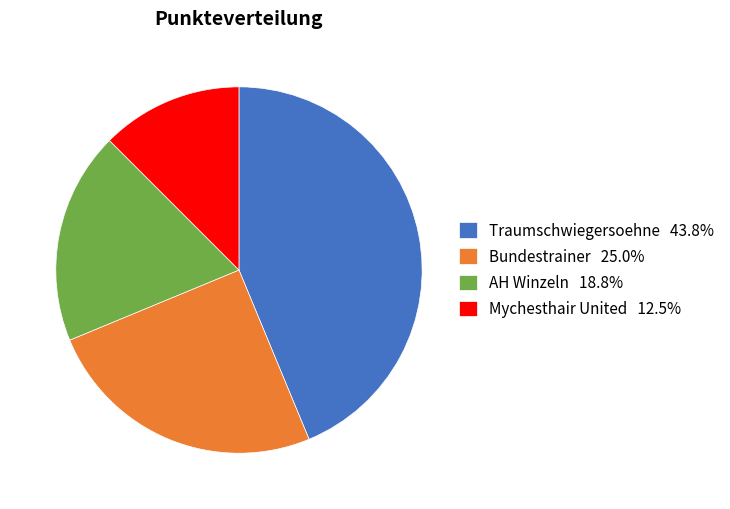

What is the smallest slice in the pie chart?

Mychesthair United